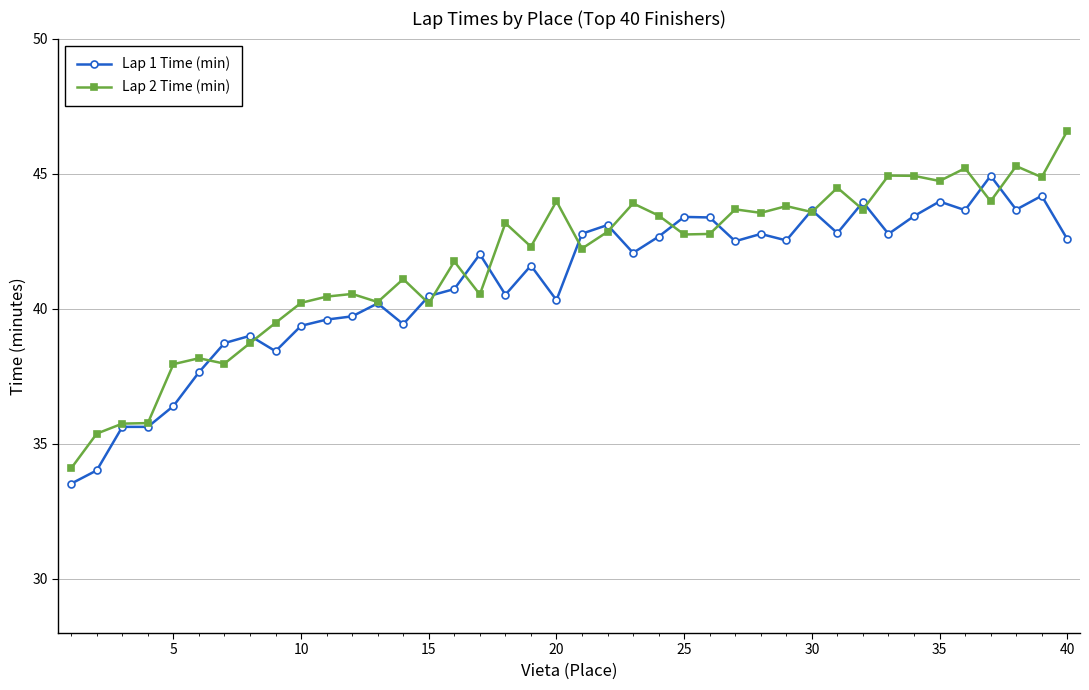

Which series has the largest total across all categories?

Lap 2 Time (min)